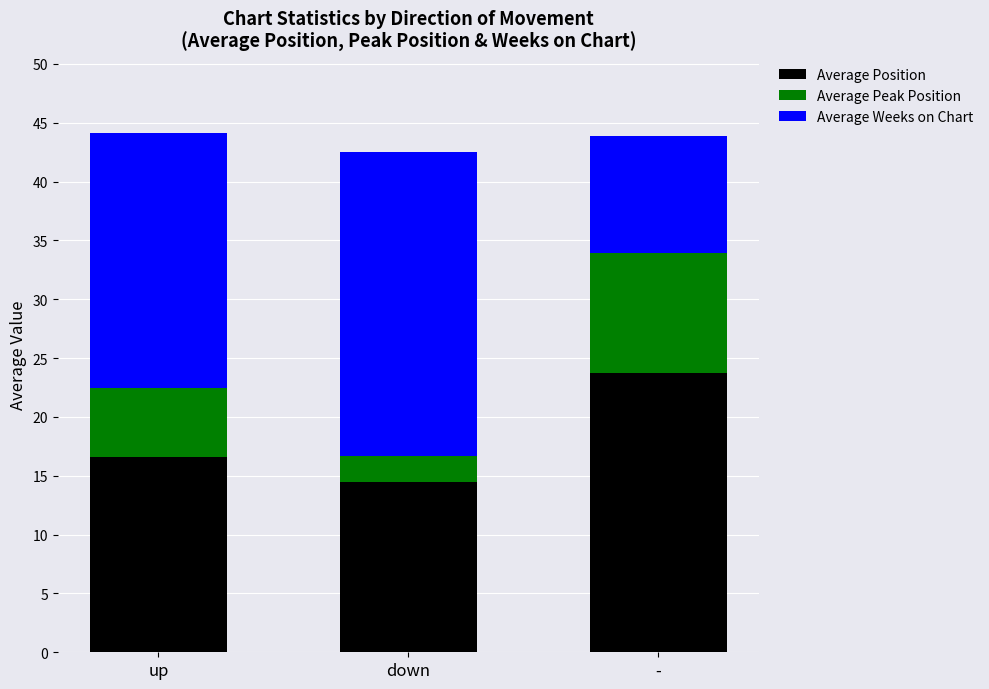

Does the chart contain stacked bars?

Yes